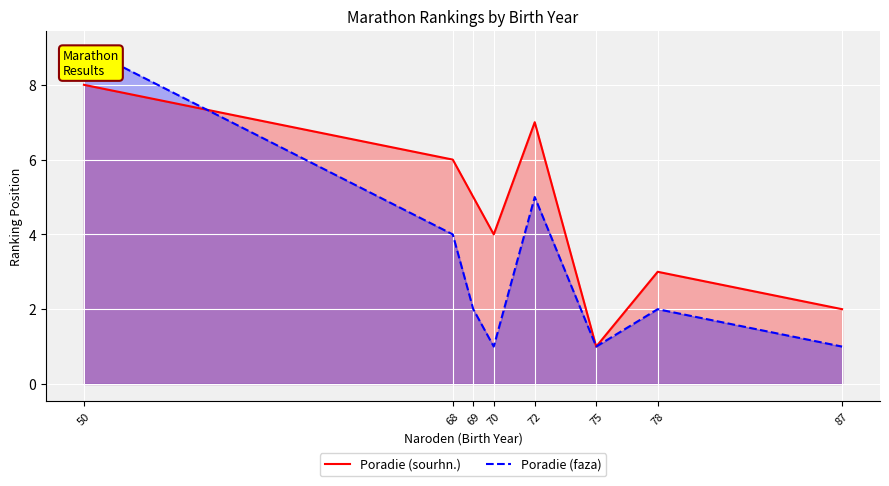

Is it true that Poradie (faza) equals 2 at 68?

False